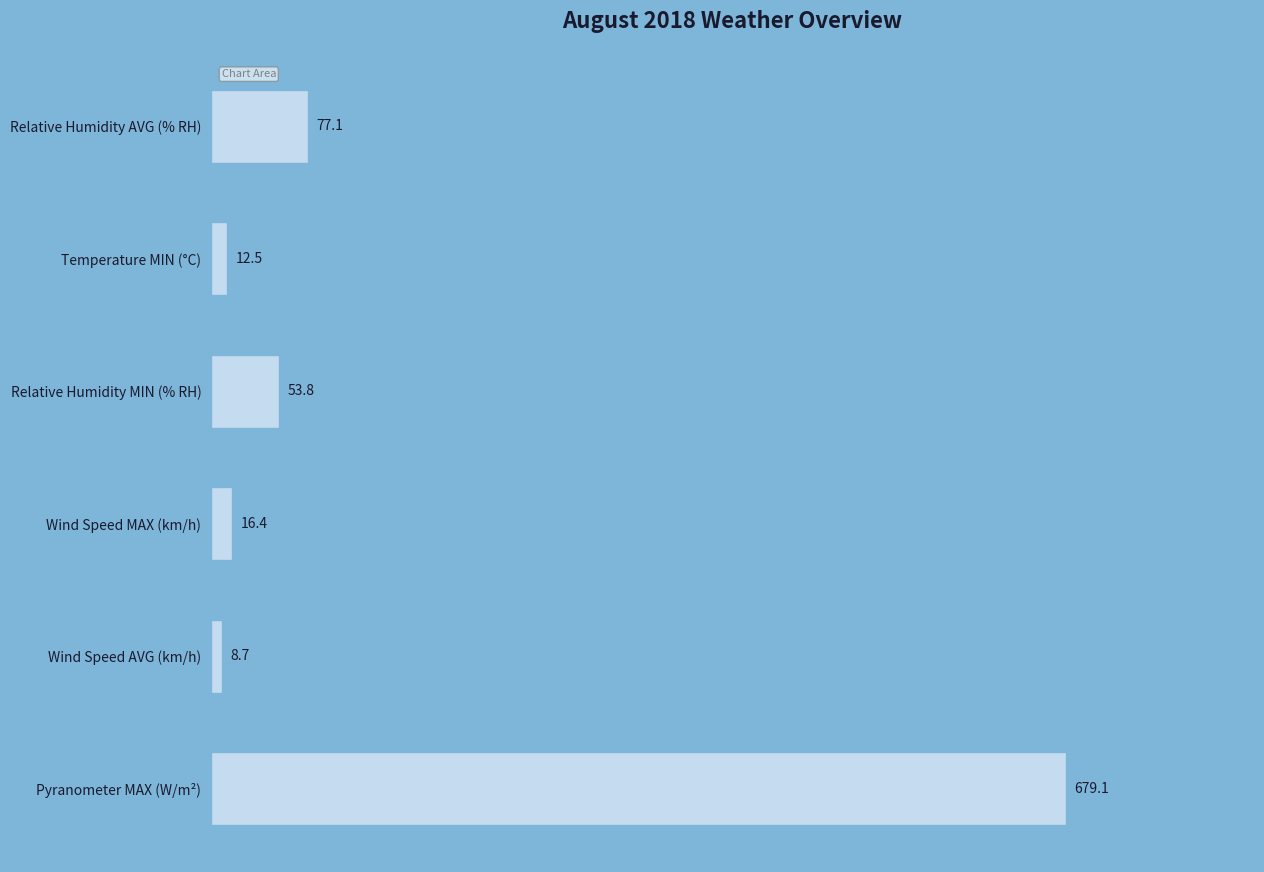

Are the bars grouped side by side (vs. stacked)?

Yes